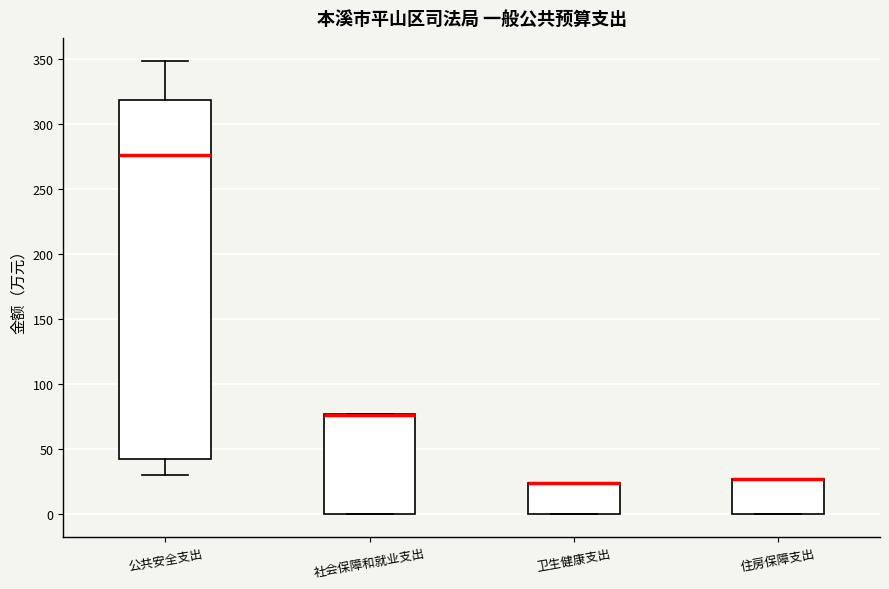

Reading left to right, read every box against the y-axis: the position of its median line, the range the box covers, and the ends of its whiskers. The values are not printed on the chart, so give them approximately, as read against the axis.

公共安全支出: median 275, box 45 to 320, whiskers 30 to 350
社会保障和就业支出: median 75 (drawn on the box's upper edge), box 0 to 75, whiskers 0 to 75
卫生健康支出: median 25 (drawn on the box's upper edge), box 0 to 25, whiskers 0 to 25
住房保障支出: median 25 (drawn on the box's upper edge), box 0 to 25, whiskers 0 to 25